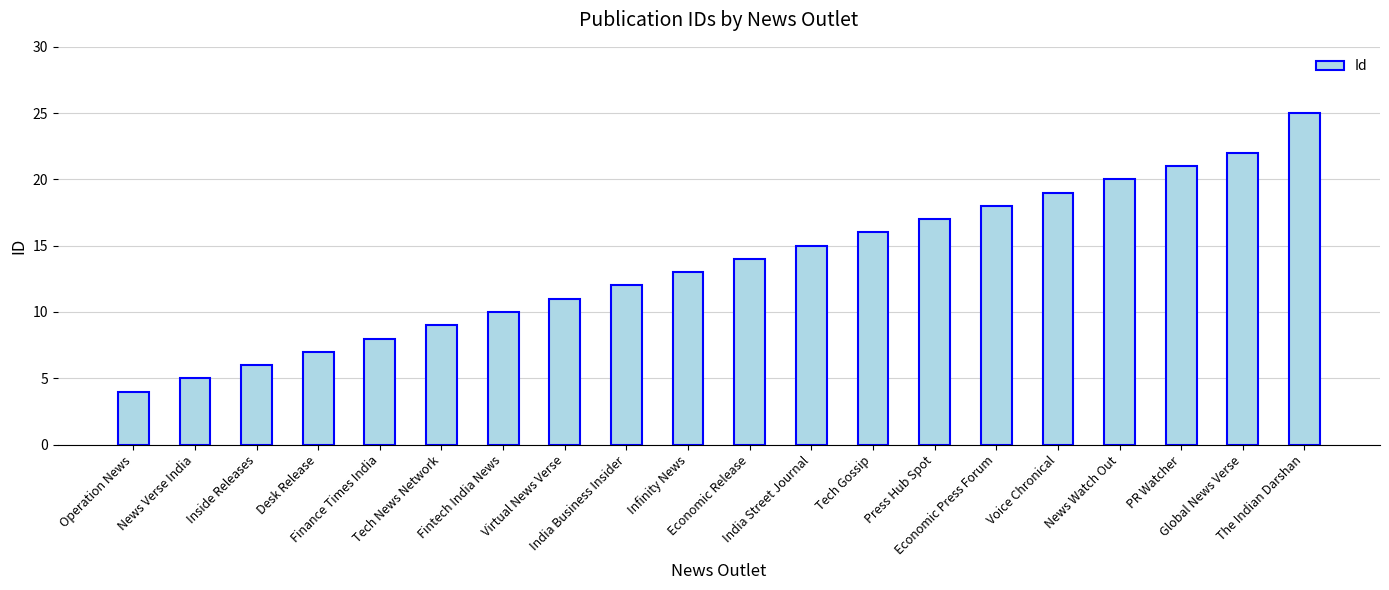

What is the approximate value at Infinity News, to the nearest 10?

10